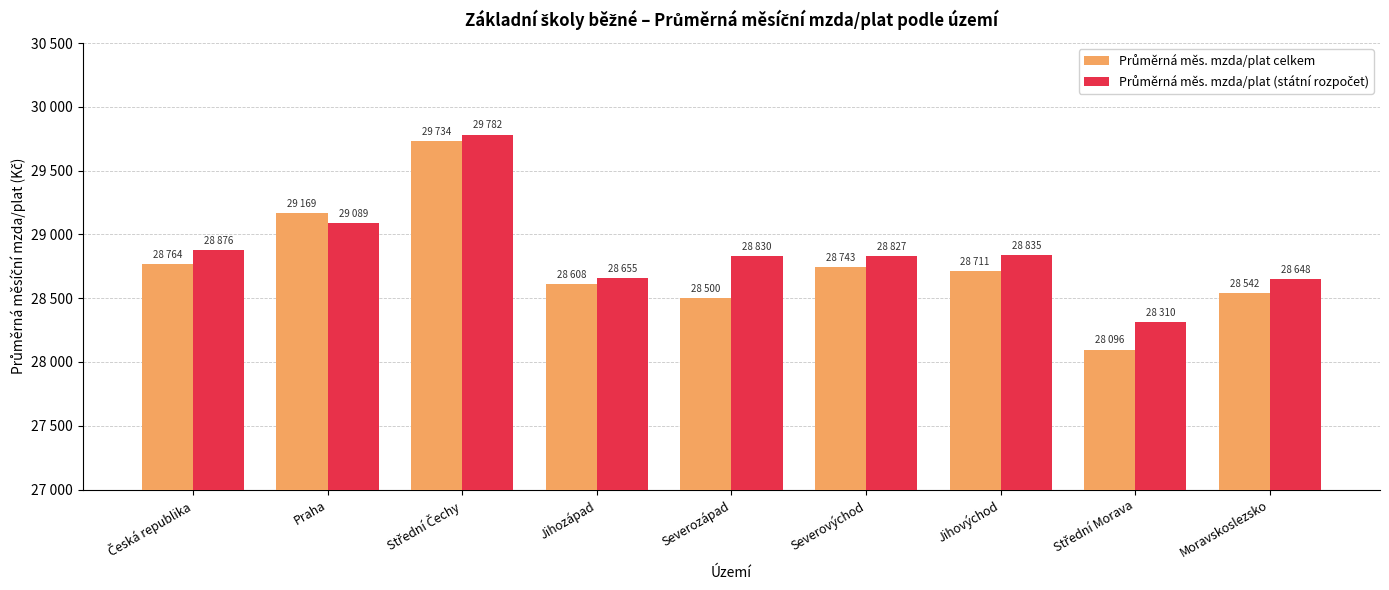

What is the average value of the Průměrná měs. mzda/plat celkem series?

28763.5